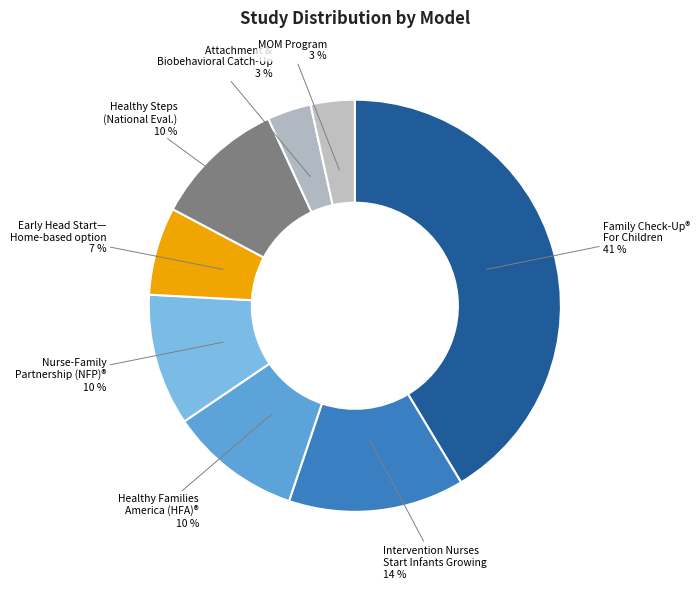

Count the number of slices in the pie.

8